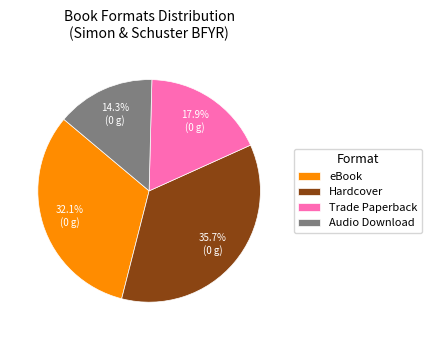

Does Audio Download represent more than half of the total?

No